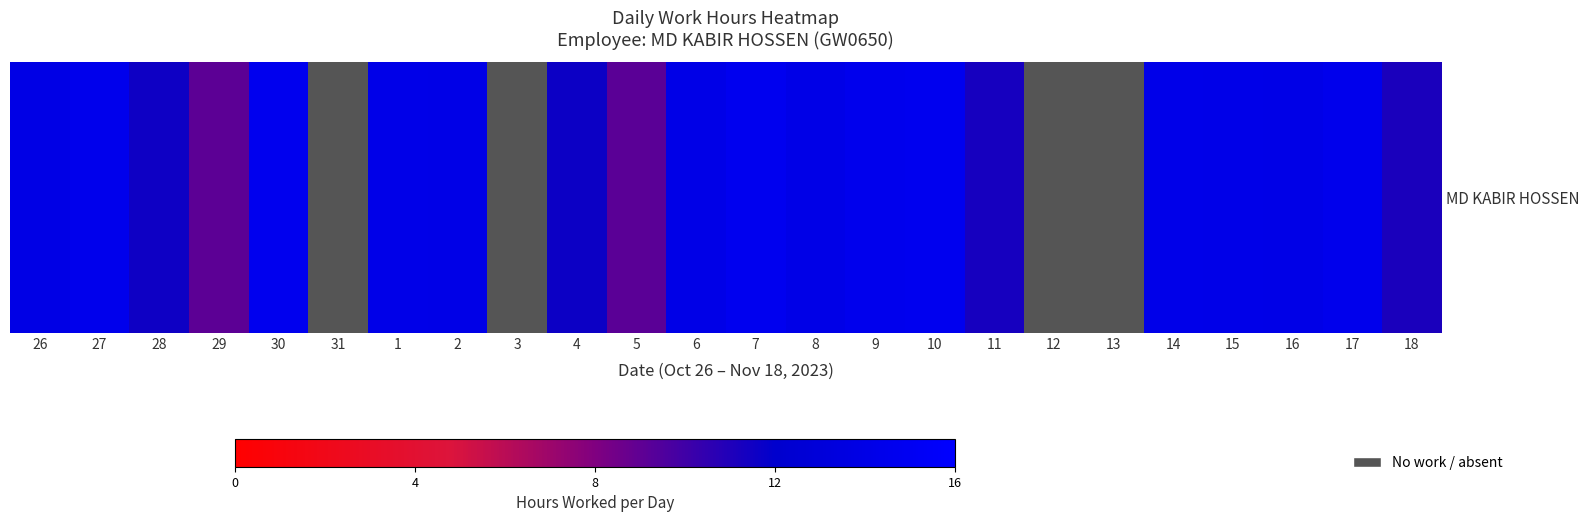

The value at 2 is 14.1. True or false?

True